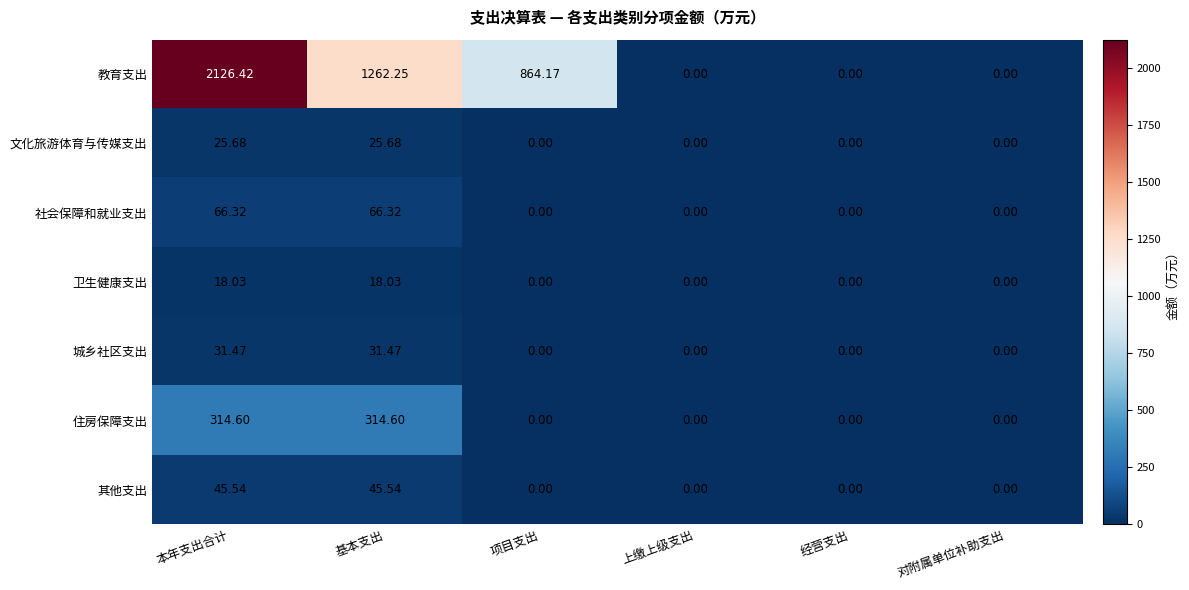

At which category is the sum across all series the highest?

本年支出合计